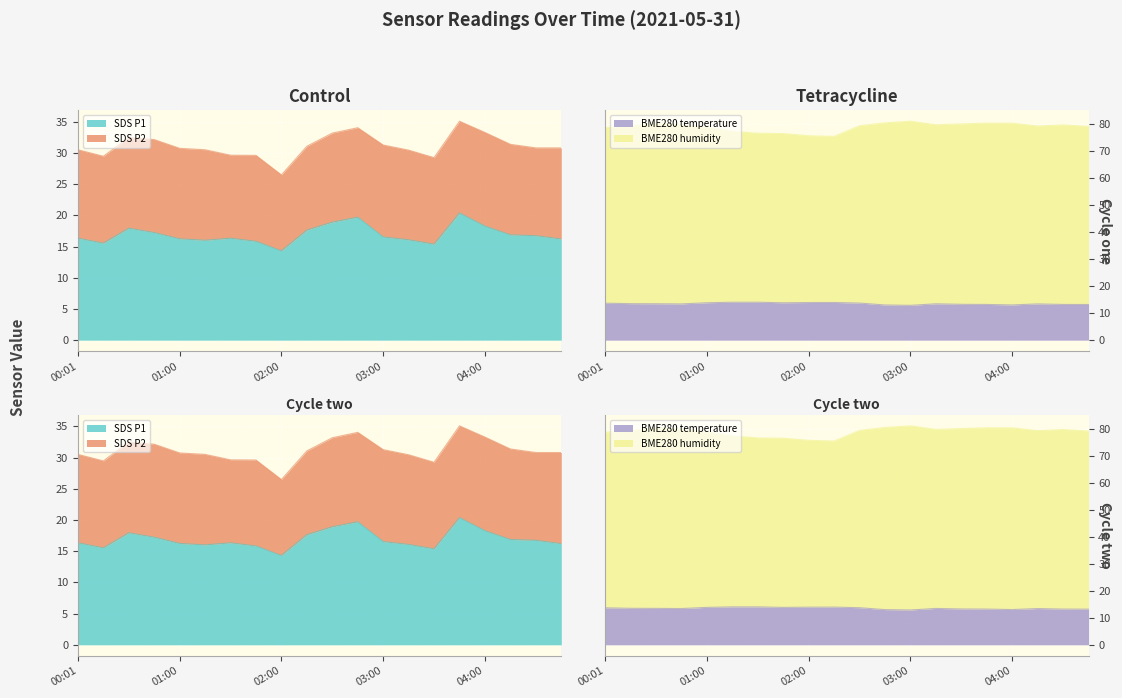

True or false: BME280_humidity and BME280_temperature cross at least once.

False